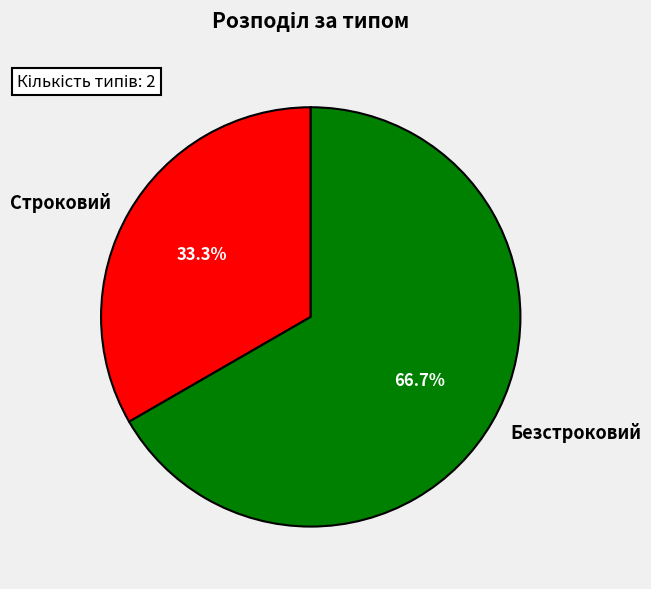

To the nearest percent, what percentage of the pie is Безстроковий?

67%